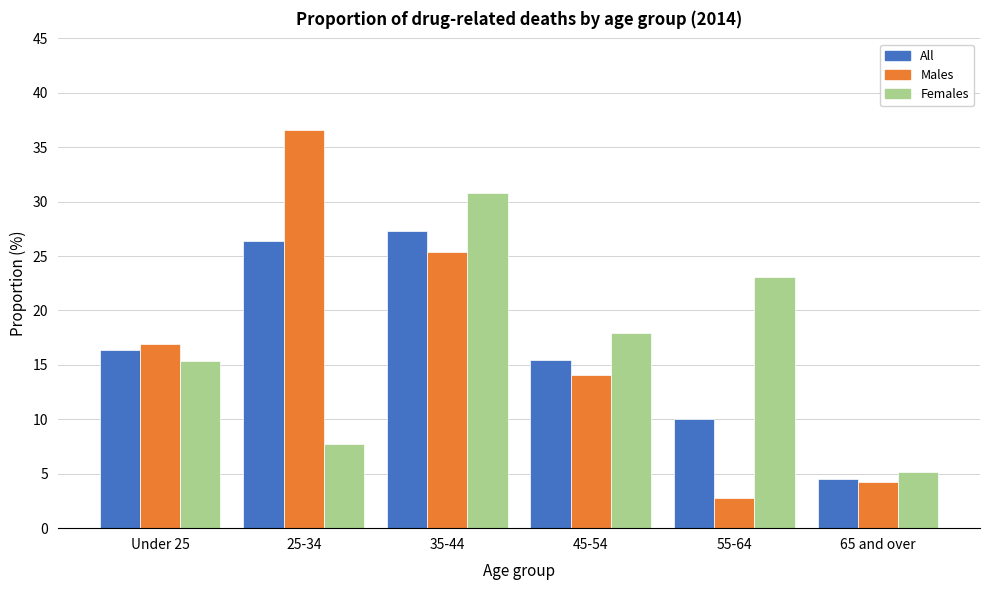

Reading right to left, transcribe all the data shown in this chart.

All: 65 and over=4.5	55-64=10.0	45-54=15.5	35-44=27.3	25-34=26.4	Under 25=16.4
Males: 65 and over=4.2	55-64=2.8	45-54=14.1	35-44=25.4	25-34=36.6	Under 25=16.9
Females: 65 and over=5.1	55-64=23.1	45-54=17.9	35-44=30.8	25-34=7.7	Under 25=15.4